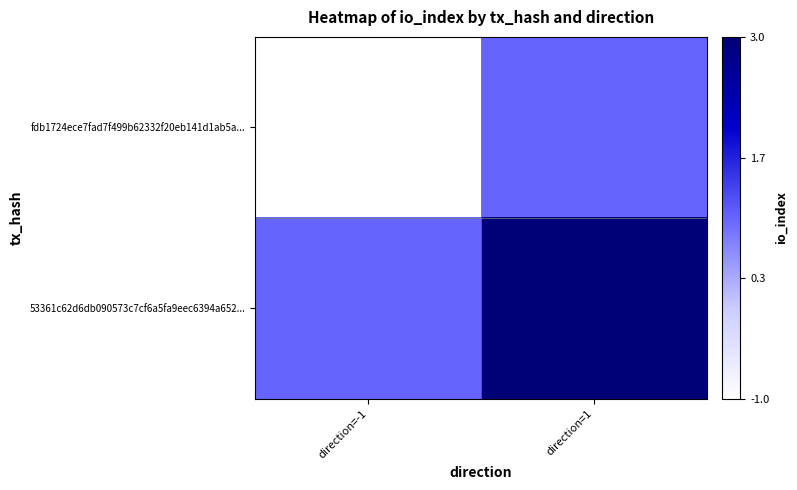

Reading left to right, list all the values displayed in this chart.

fdb1724ece7fad7f499b62332f20eb141d1ab5a...: direction=-1=-1	direction=1=1
53361c62d6db090573c7cf6a5fa9eec6394a652...: direction=-1=1	direction=1=3